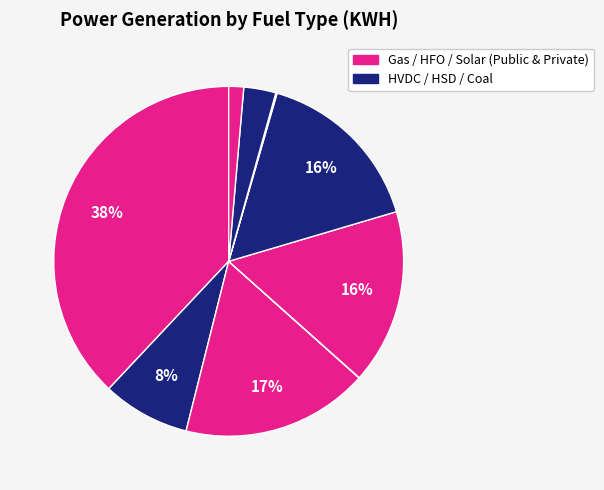

Is there any slice that represents more than half of the pie?

No